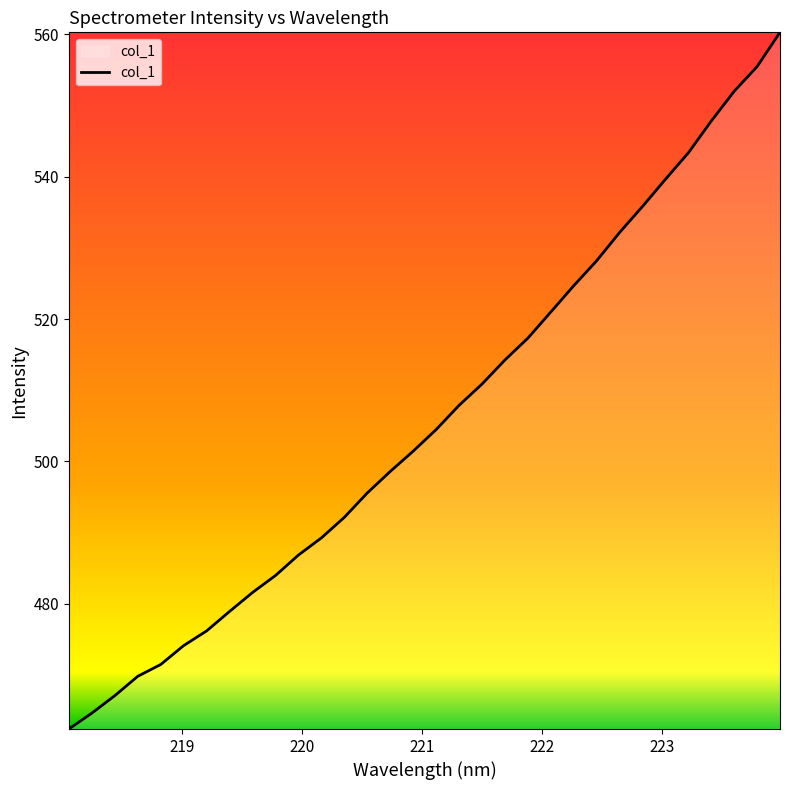

What is the difference between the maximum and minimum values?

97.9